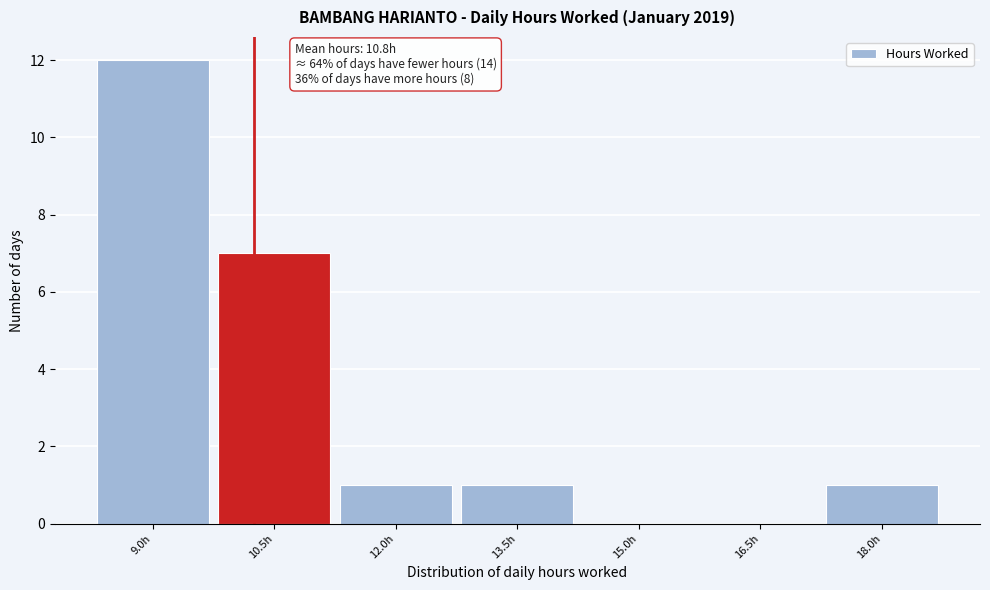

Reading left to right, extract all data points from this chart.

9.0h=12	10.5h=7	12.0h=1	13.5h=1	15.0h=0	16.5h=0	18.0h=1